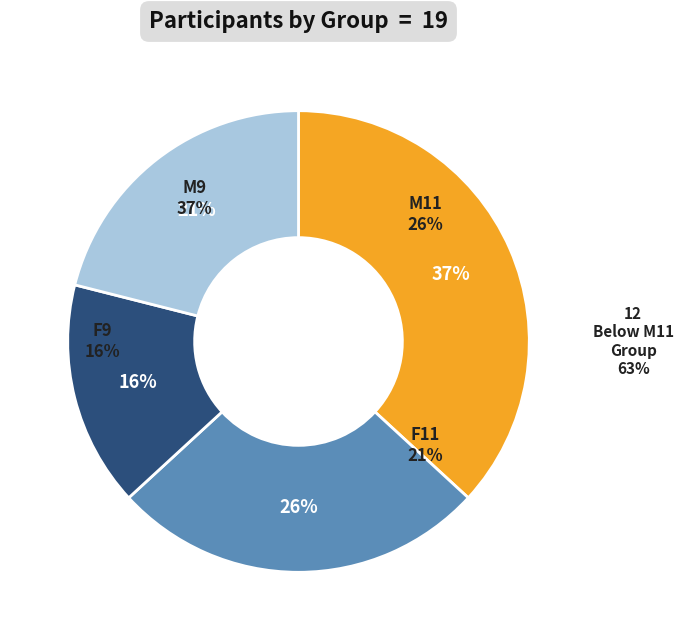

Do M9 and M11 together represent more than half of the pie?

Yes